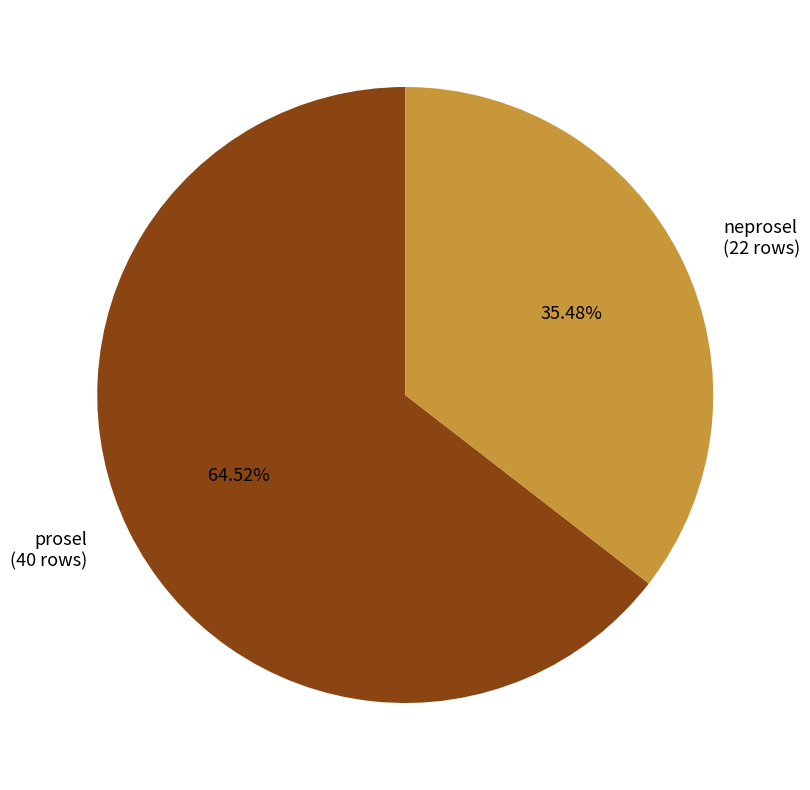

To the nearest percent, what portion does neprosel represent?

35%